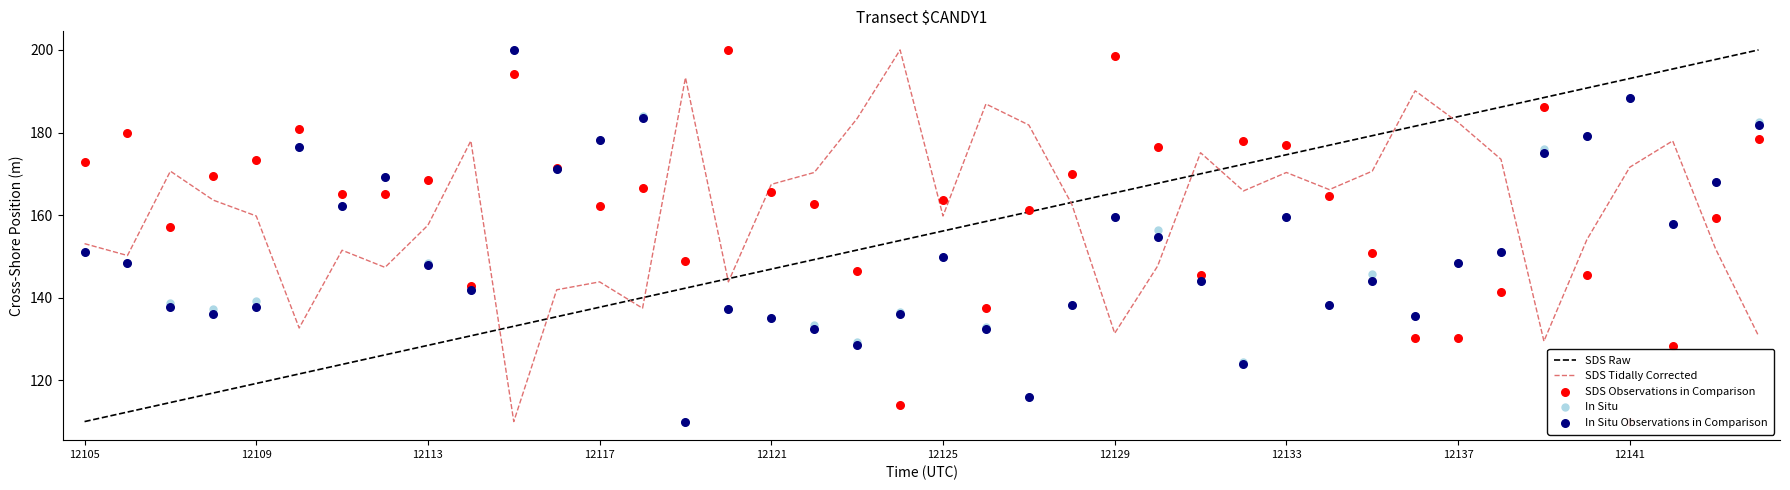

What is the lowest value of the SDS Tidally Corrected series?

110.0